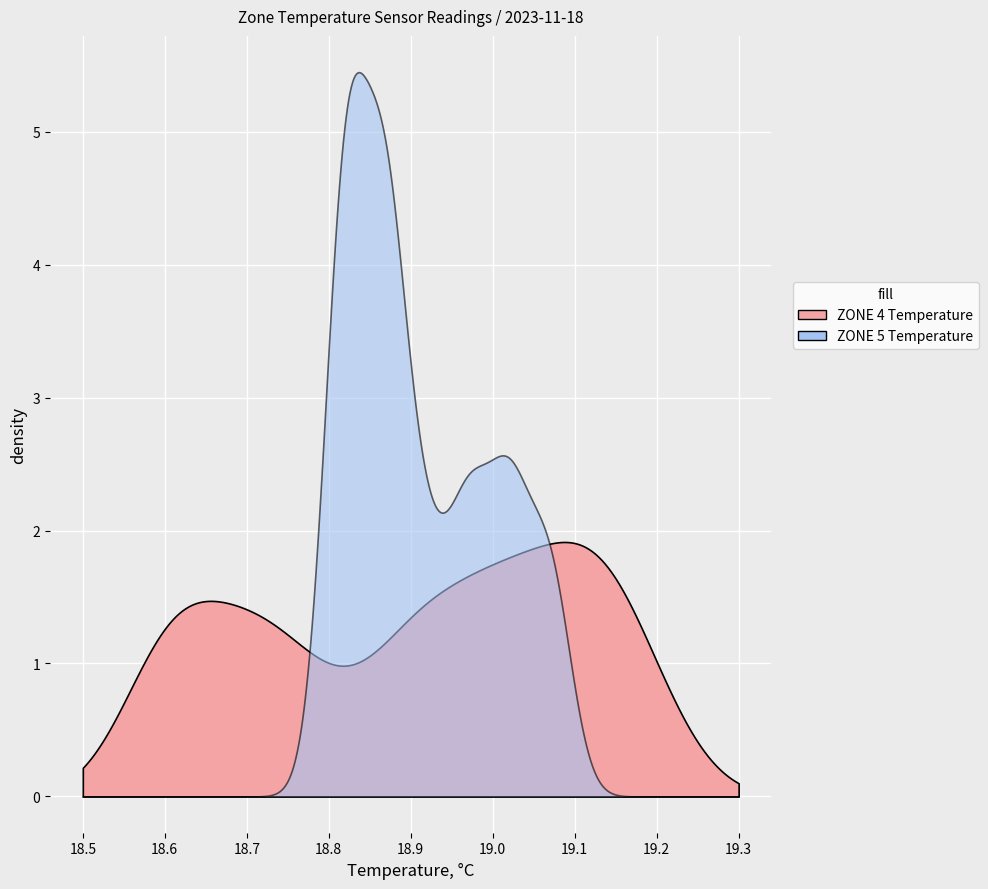

True or false: ZONE 4 Temperature and ZONE 5 Temperature intersect in this chart.

False